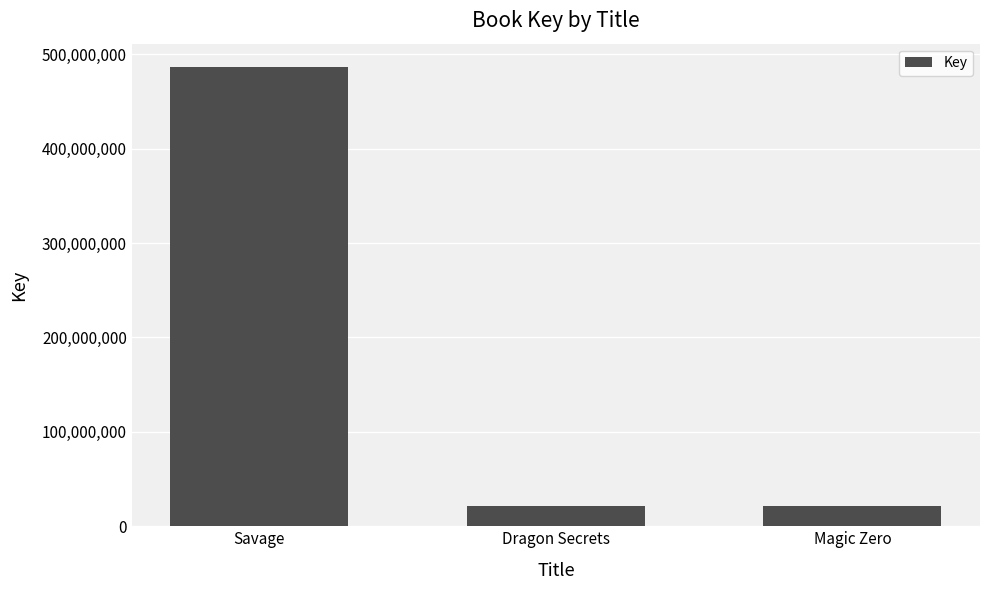

What is the sum of the values at Savage and Magic Zero?

508123319